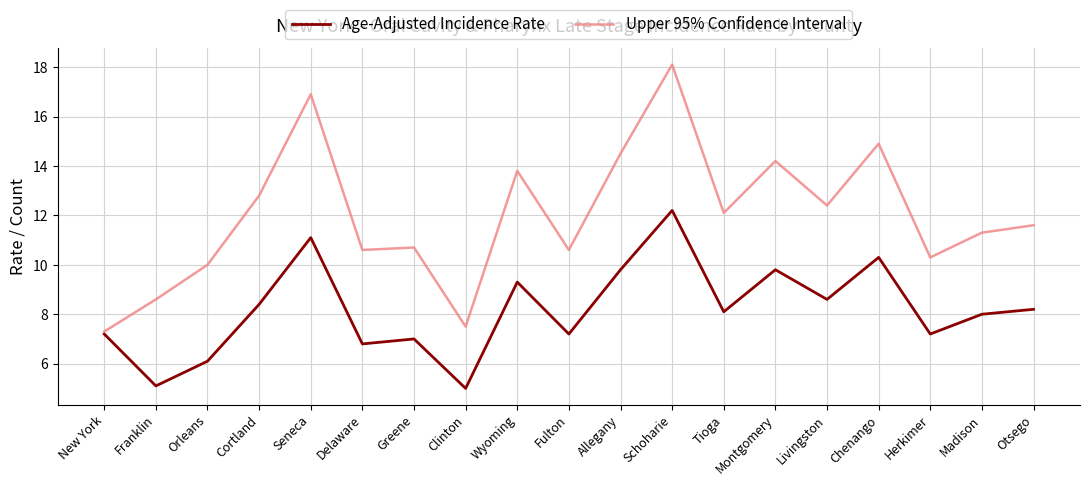

Reading right to left, extract all data points from this chart.

Age-Adjusted Incidence Rate: Otsego=8.2	Madison=8.0	Herkimer=7.2	Chenango=10.3	Livingston=8.6	Montgomery=9.8	Tioga=8.1	Schoharie=12.2	Allegany=9.8	Fulton=7.2	Wyoming=9.3	Clinton=5.0	Greene=7.0	Delaware=6.8	Seneca=11.1	Cortland=8.4	Orleans=6.1	Franklin=5.1	New York=7.2
Upper 95% Confidence Interval: Otsego=11.6	Madison=11.3	Herkimer=10.3	Chenango=14.9	Livingston=12.4	Montgomery=14.2	Tioga=12.1	Schoharie=18.1	Allegany=14.5	Fulton=10.6	Wyoming=13.8	Clinton=7.5	Greene=10.7	Delaware=10.6	Seneca=16.9	Cortland=12.8	Orleans=10.0	Franklin=8.6	New York=7.3